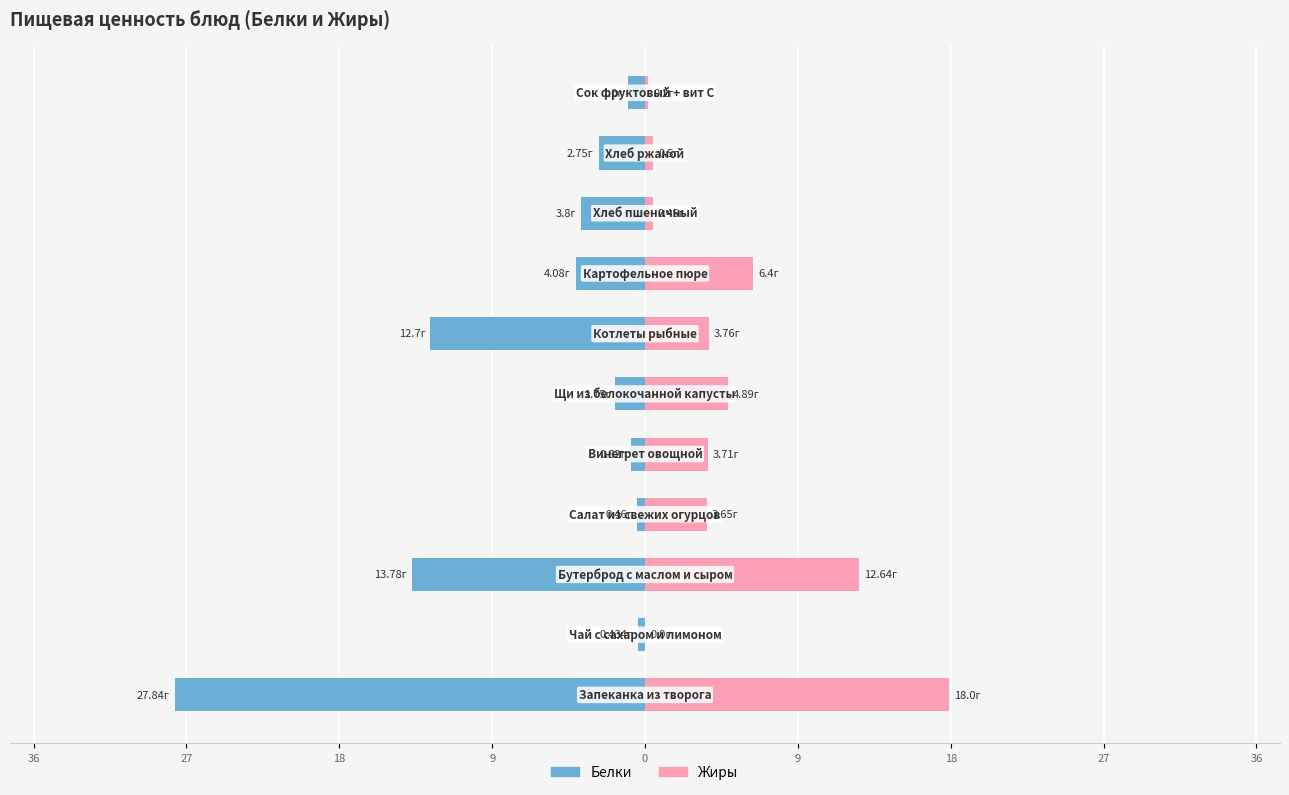

What is the difference between the second highest and second lowest values in the Жиры series?

12.4